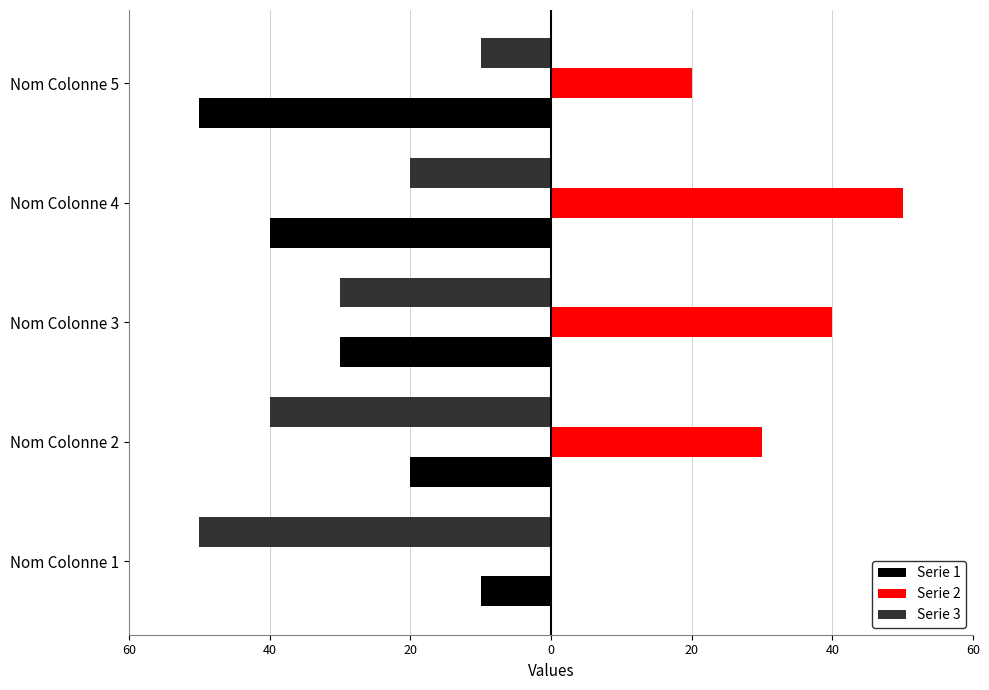

What is the maximum value shown in the chart?

50